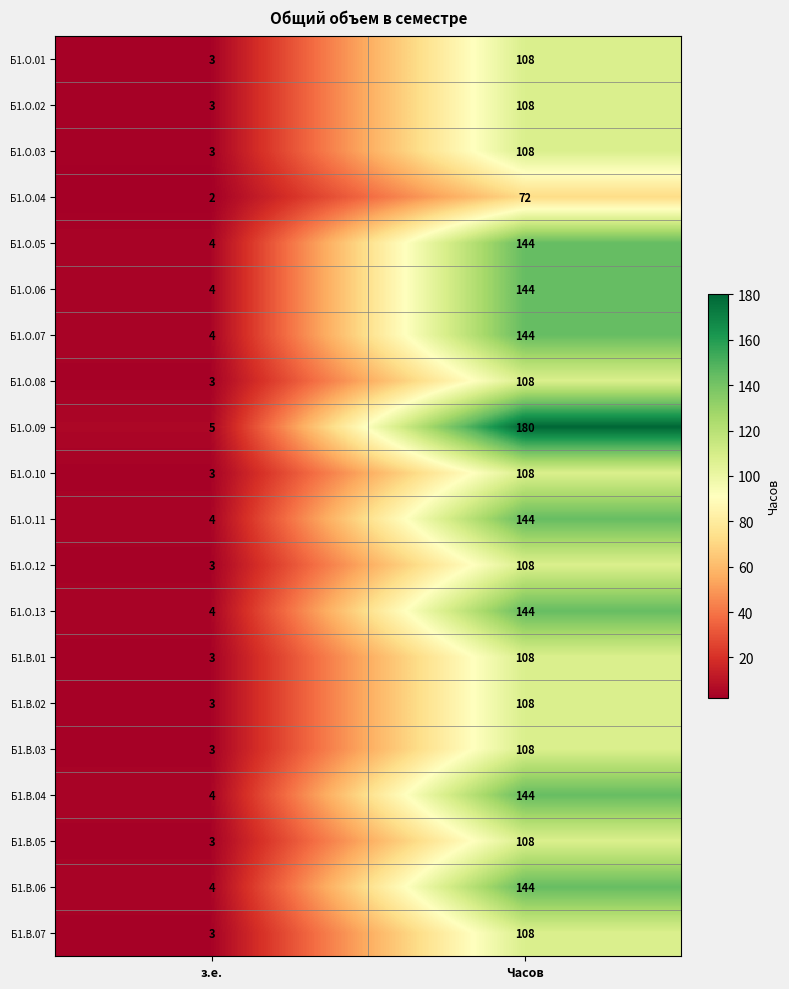

What is the total value across all series at з.е.?

68